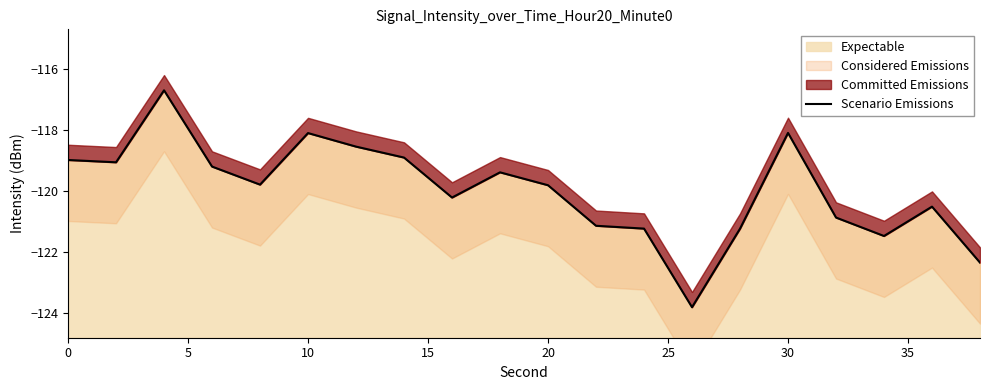

What is the minimum value for Expectable?

-123.8